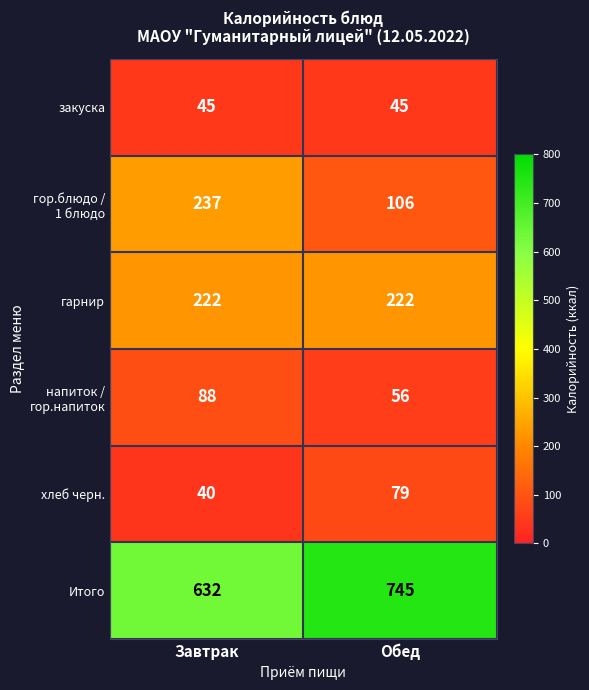

What is the maximum value for гарнир?

222